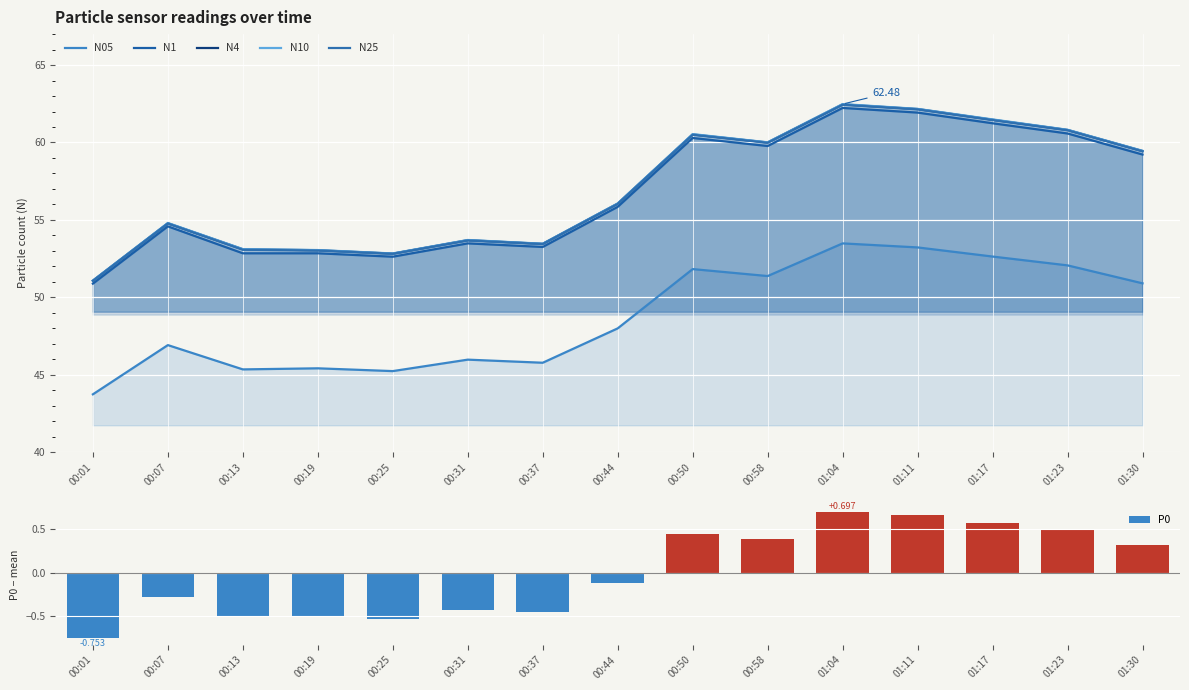

What is the spread (max minus min) of values at 00:07?

55.1